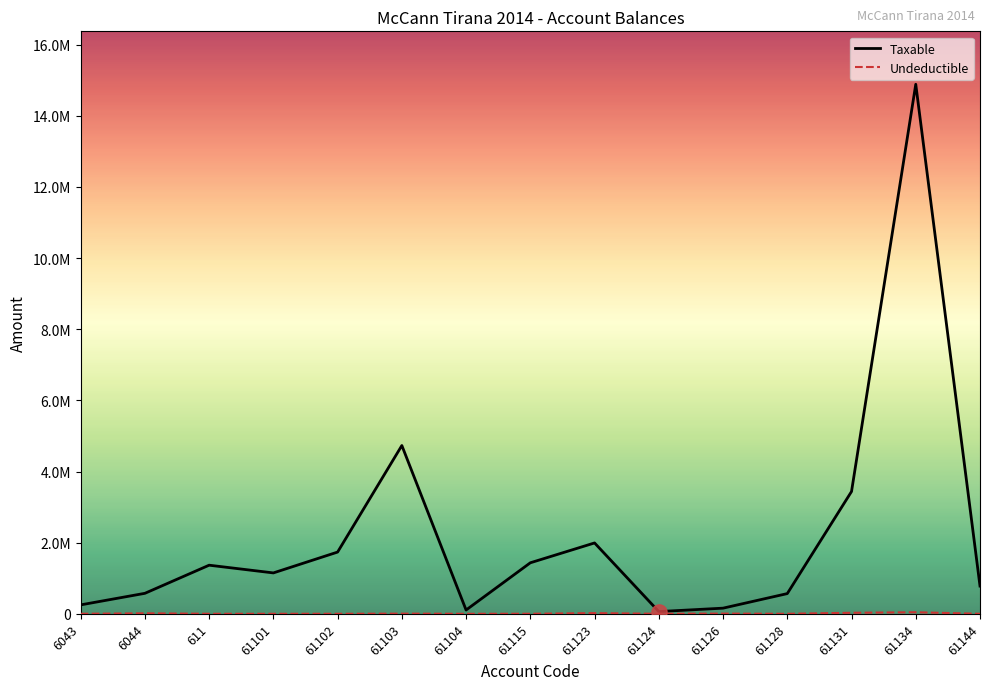

Does the chart have visible grid lines?

No